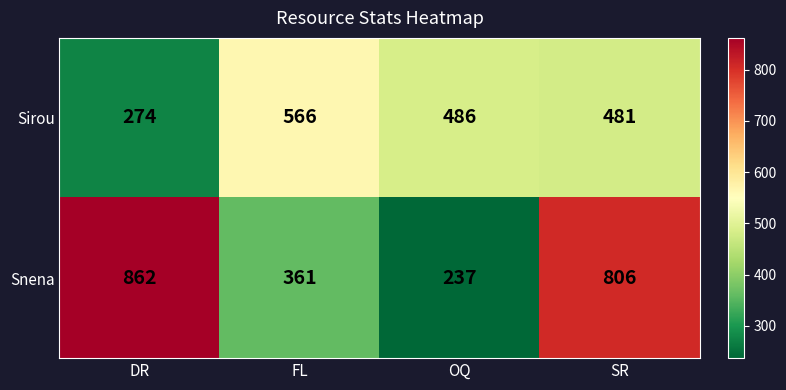

Is the value of Sirou at OQ greater than the value of Snena at DR?

No